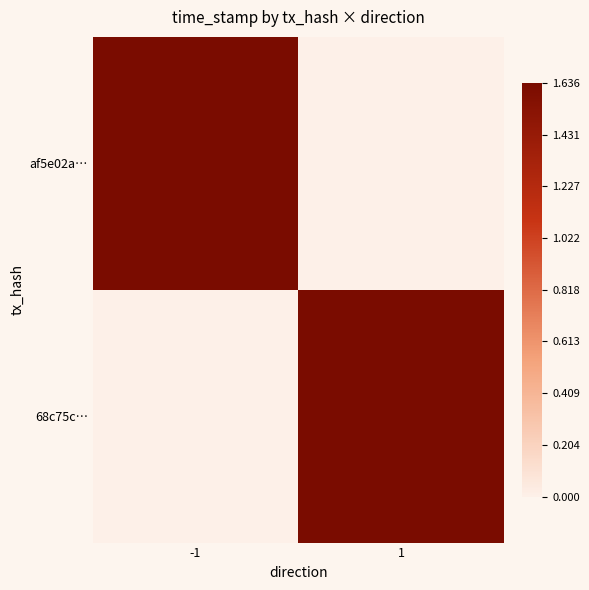

How many series are shown in this chart?

2